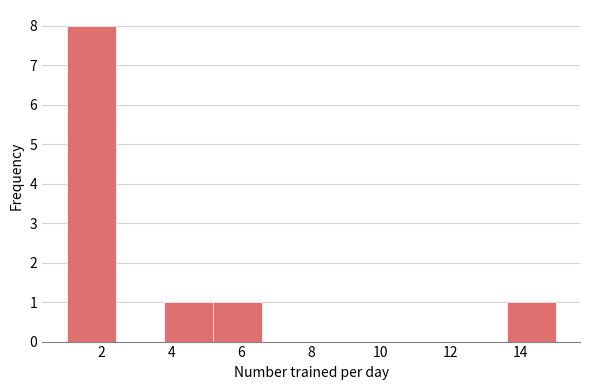

How tall is the bar that spans 3.8 to 5.2 on the x-axis? The values are not printed on the chart, so give them approximately, as read against the axis.

1